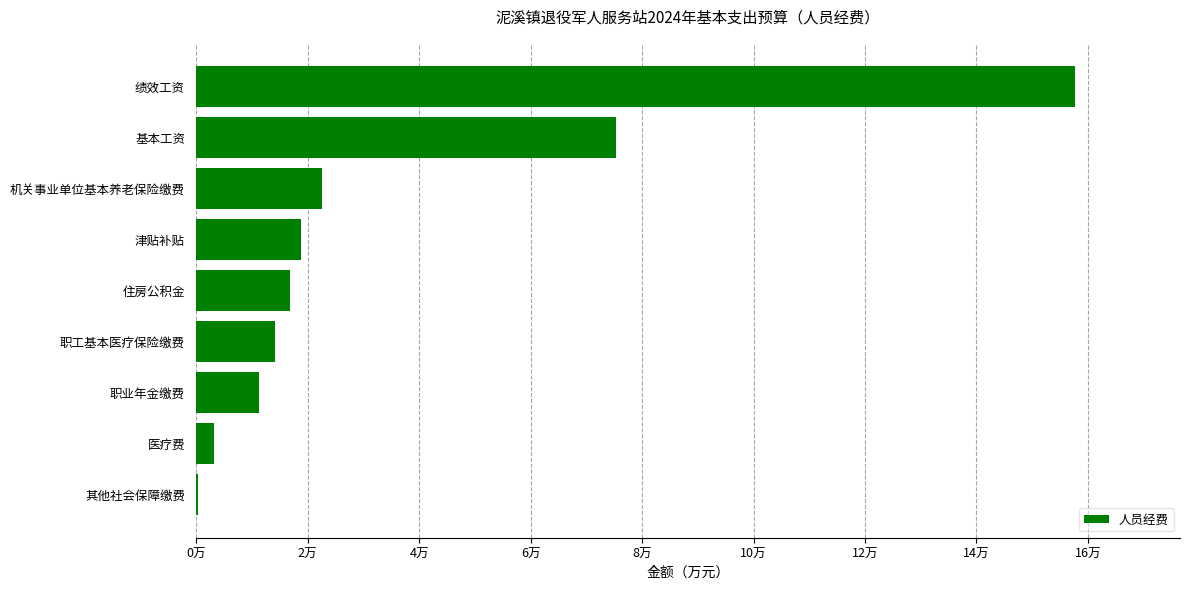

Are the bars horizontal?

Yes